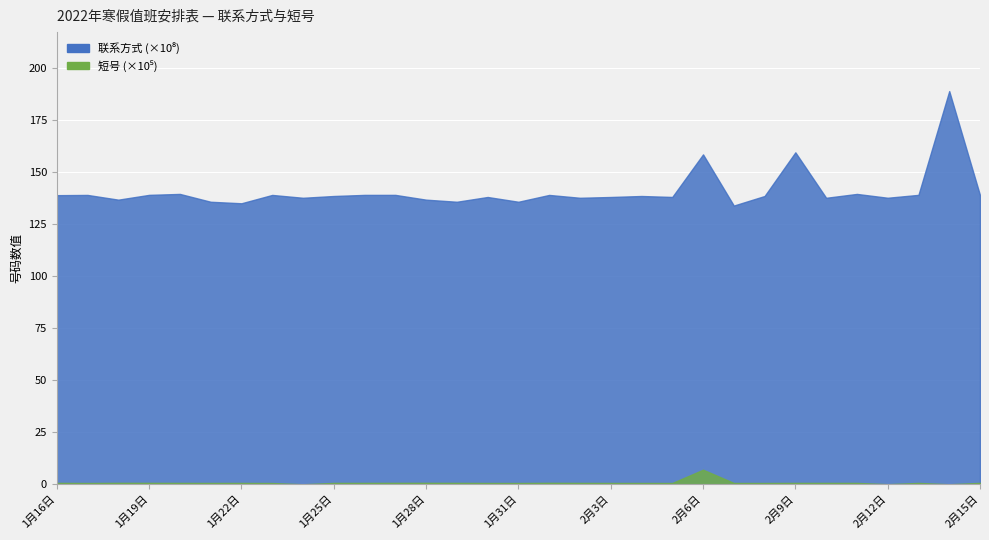

Reading left to right, extract all data points from this chart.

联系方式: 1月16日=13901506918	1月17日=13912300155	1月18日=13685238898	1月19日=13915838018	1月20日=13961156051	1月21日=13584323800	1月22日=13511674385	1月23日=13912303581	1月24日=13775627318	1月25日=13861195255	1月26日=13914326427	1月27日=13915098031	1月28日=13685239380	1月29日=13584517231	1月30日=13813663035	1月31日=13584300661	2月1日=13912349711	2月2日=13775606108	2月3日=13813693691	2月4日=13861263326	2月5日=13815031849	2月6日=15861899536	2月7日=13401373434	2月8日=13861262296	2月9日=15961166523	2月10日=13775106446	2月11日=13961245518	2月12日=13776872401	2月13日=13915839621	2月14日=18906110793	2月15日=13901506918
短号: 1月16日=66918	1月17日=61155	1月18日=68898	1月19日=68018	1月20日=66051	1月21日=63800	1月22日=64385	1月23日=60002	1月24日=0	1月25日=65255	1月26日=66427	1月27日=68030	1月28日=69380	1月29日=67231	1月30日=63035	1月31日=61661	2月1日=69711	2月2日=66108	2月3日=63691	2月4日=63326	2月5日=61849	2月6日=699536	2月7日=63434	2月8日=62296	2月9日=66523	2月10日=66446	2月11日=65518	2月12日=3161	2月13日=64621	2月14日=0	2月15日=66918